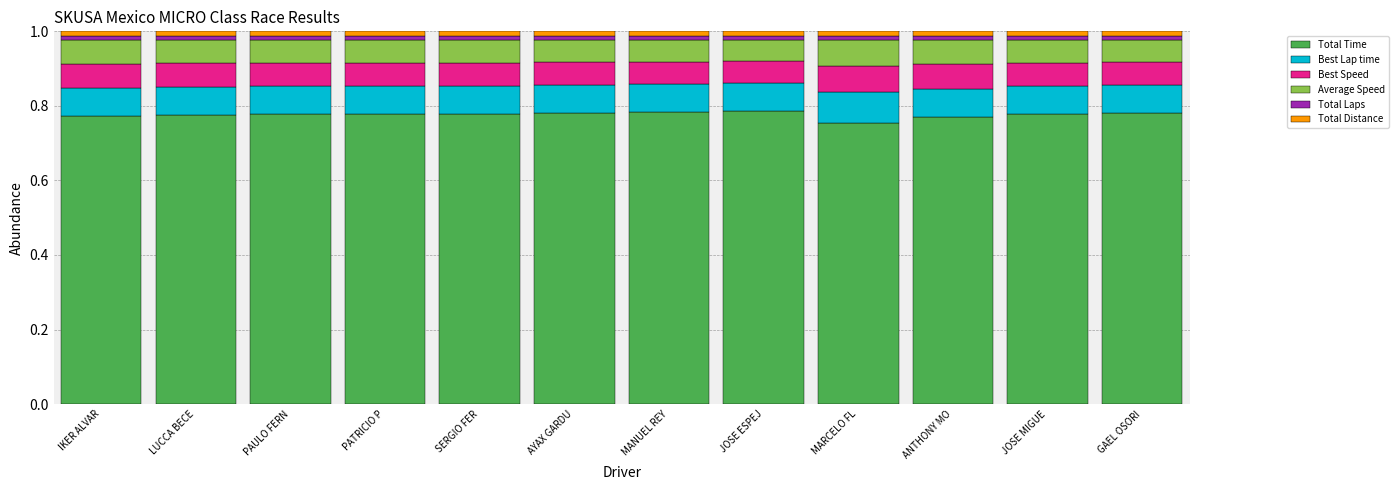

How many series are shown in this chart?

6